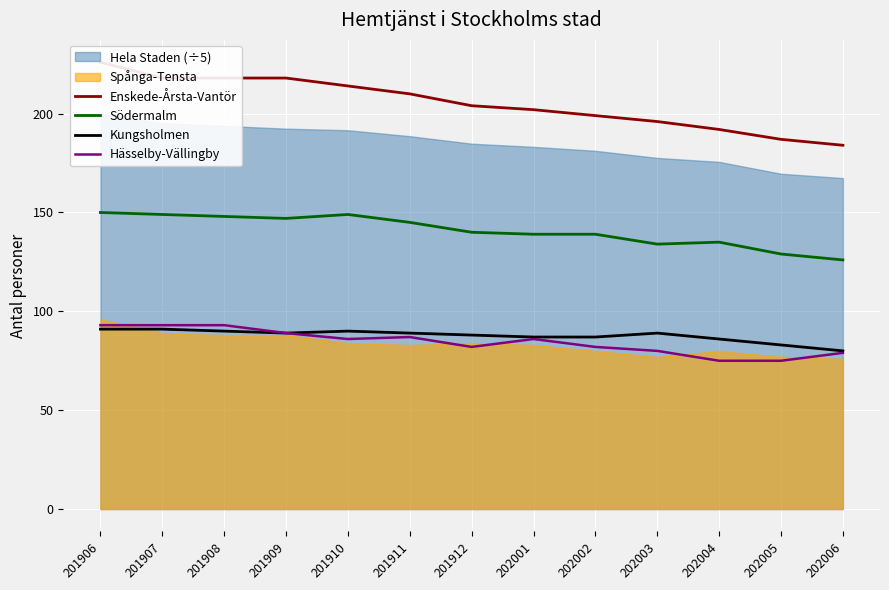

Is it true that Enskede-Årsta-Vantör equals 271 at 202003?

False